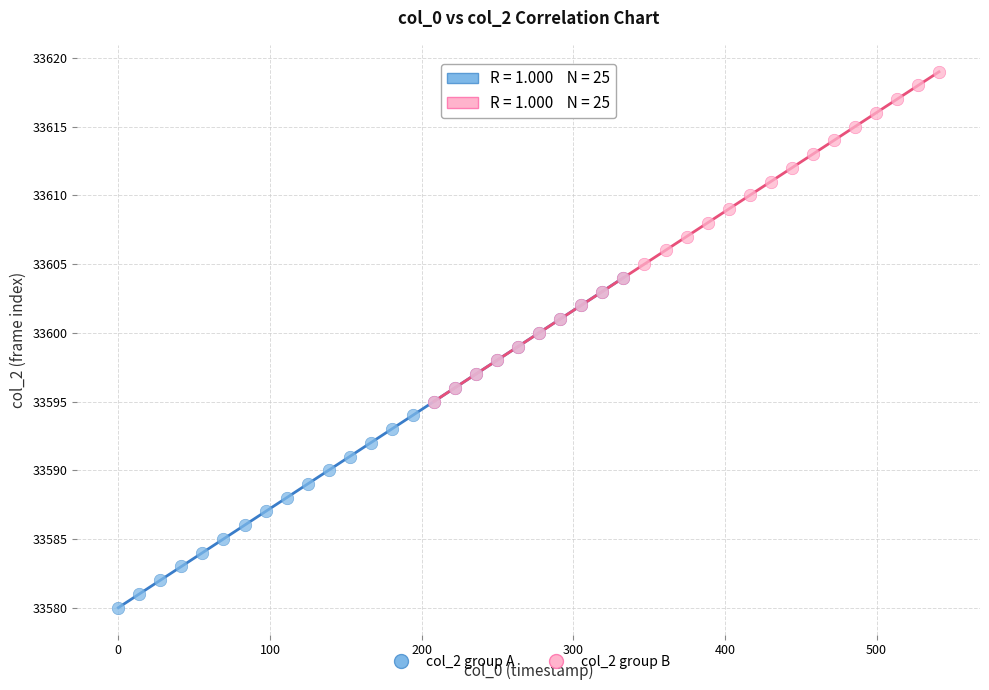

Which series contains the lowest Y value?

col_2 group A